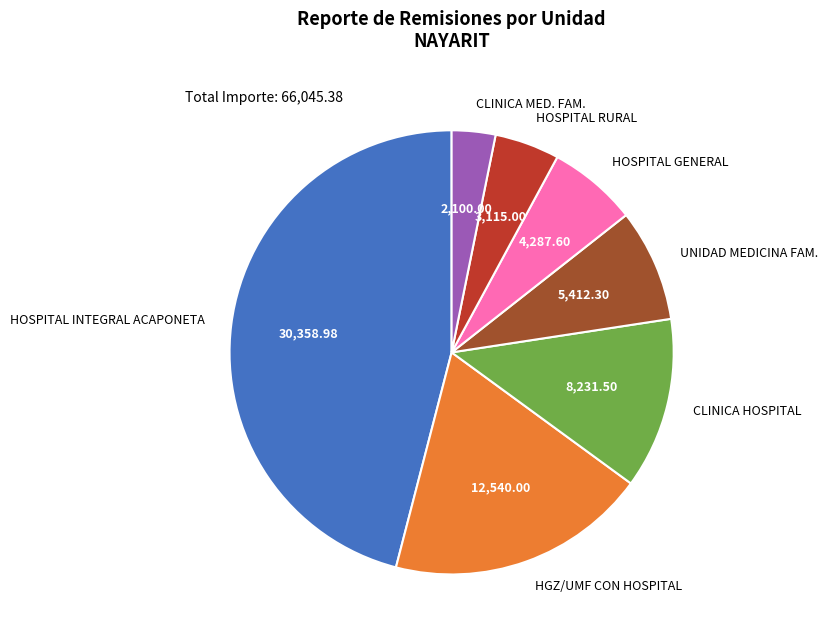

Combined, do CLINICA MED. FAM. and CLINICA HOSPITAL account for over 50%?

No